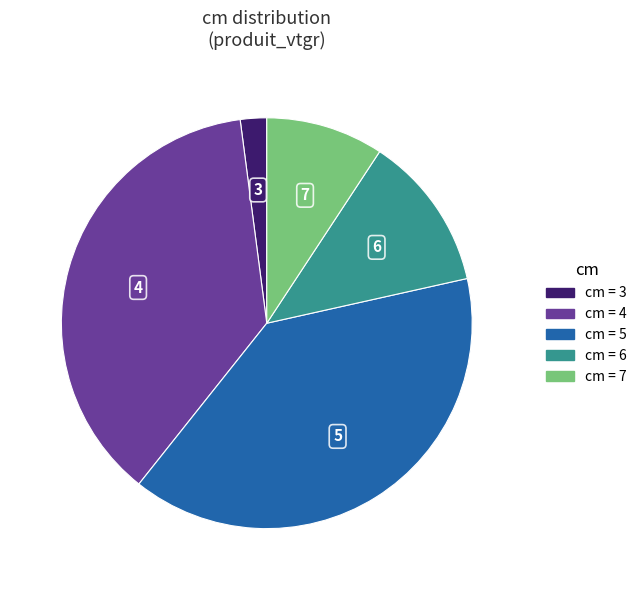

How many slices are in this pie chart?

5